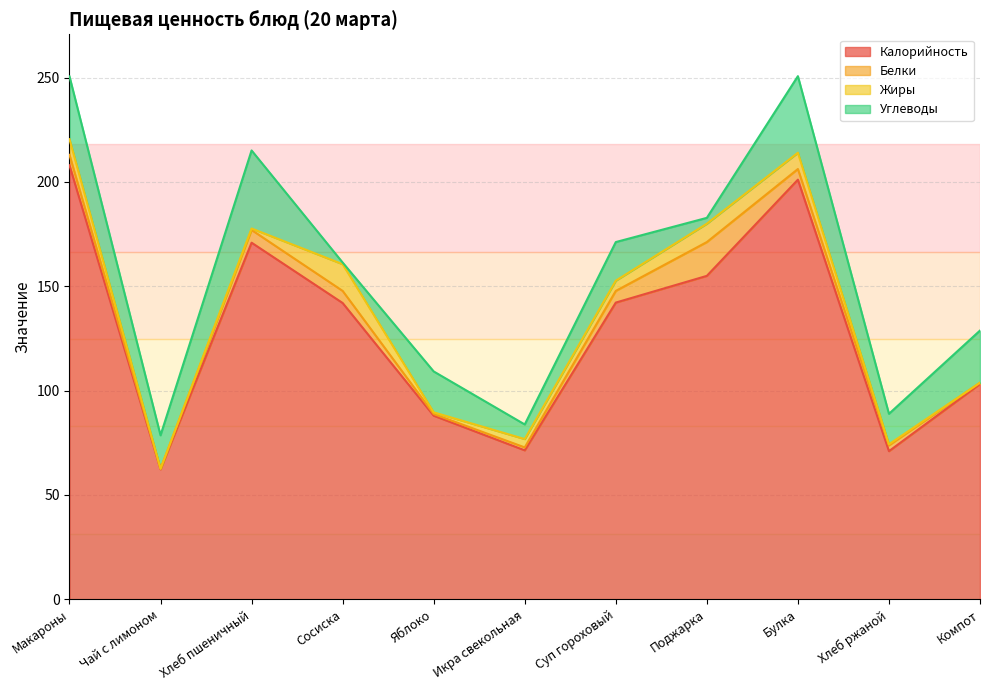

The Углеводы series shows 16.0 at Чай с лимоном. True or false?

True